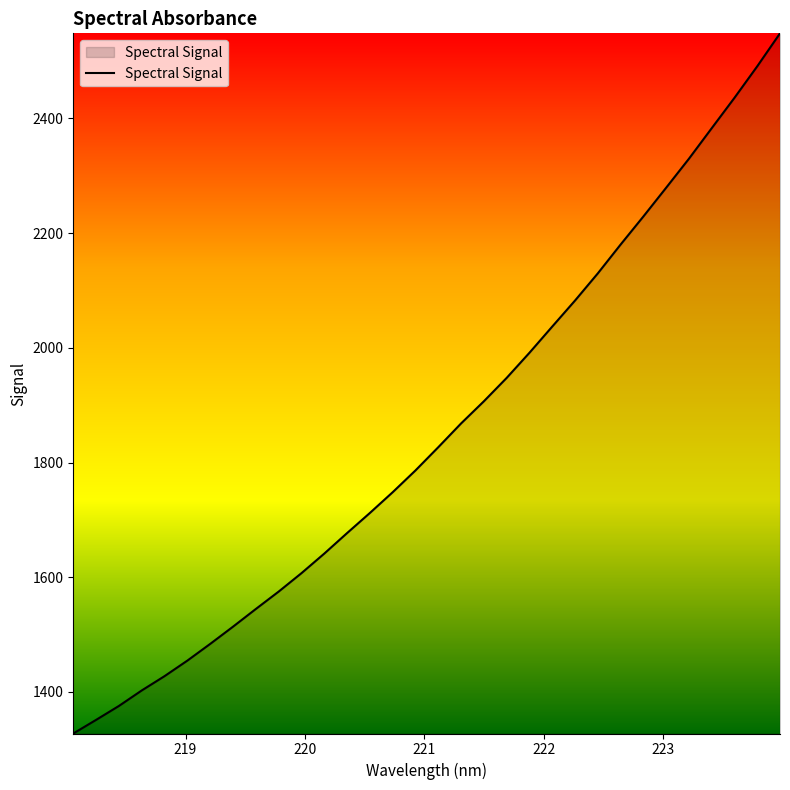

What is the difference between the maximum and second lowest values?

1197.0